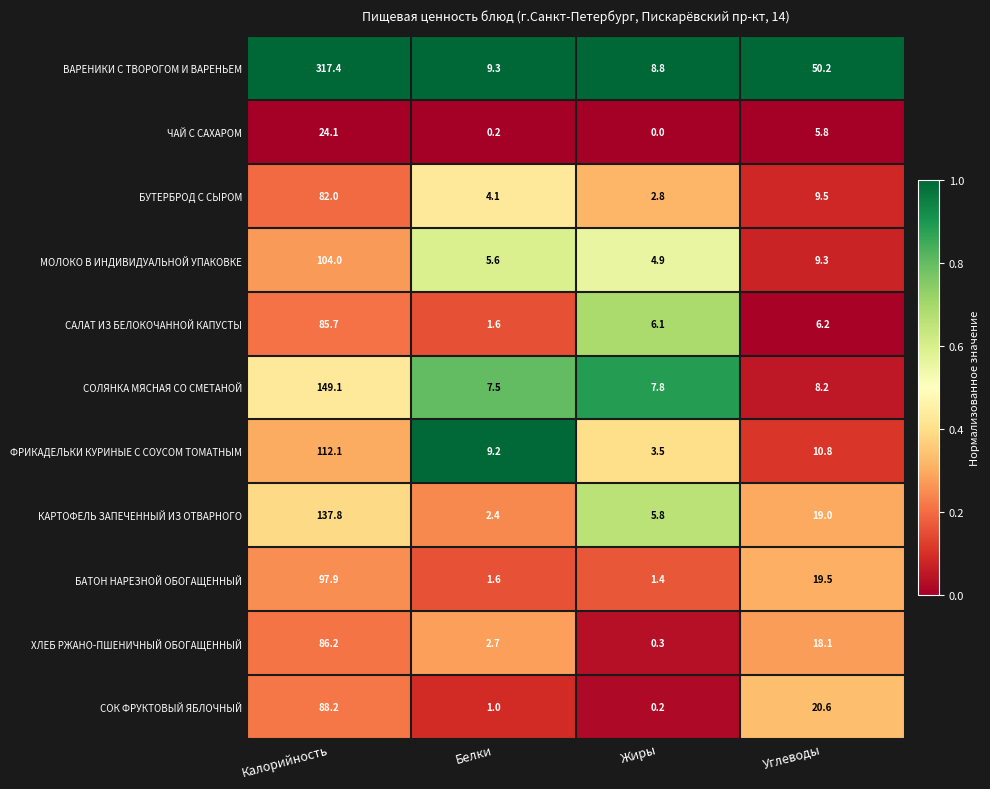

Which category has the lowest value across all series?

Жиры